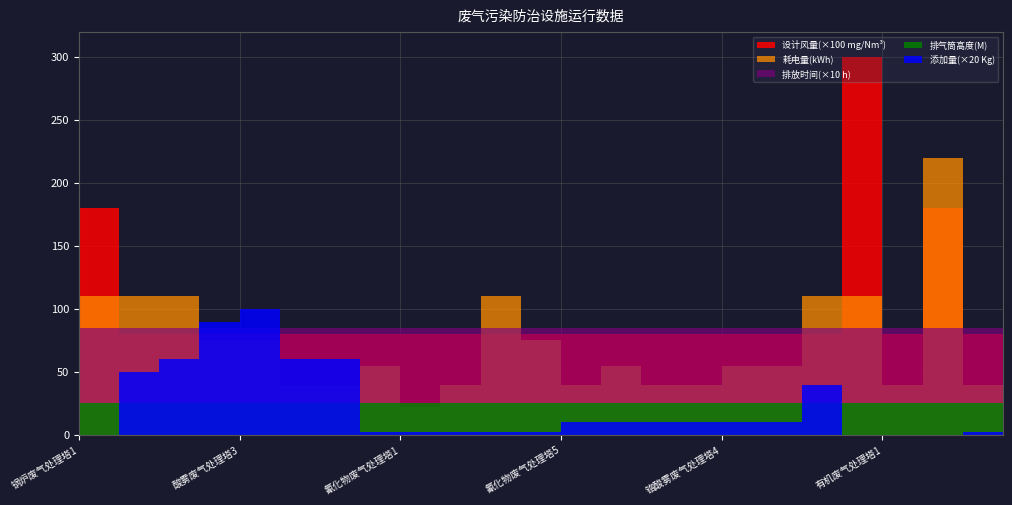

Which series has the largest total across all categories?

设计风量(mg/Nm3)